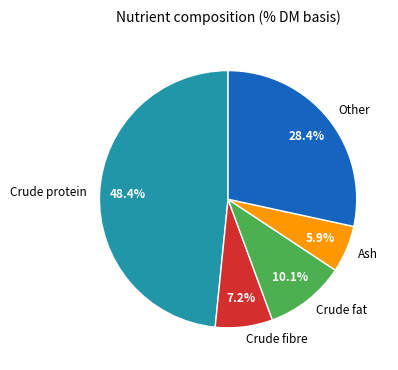

Rank the categories by value from highest to lowest.

Crude protein, Other, Crude fat, Crude fibre, Ash